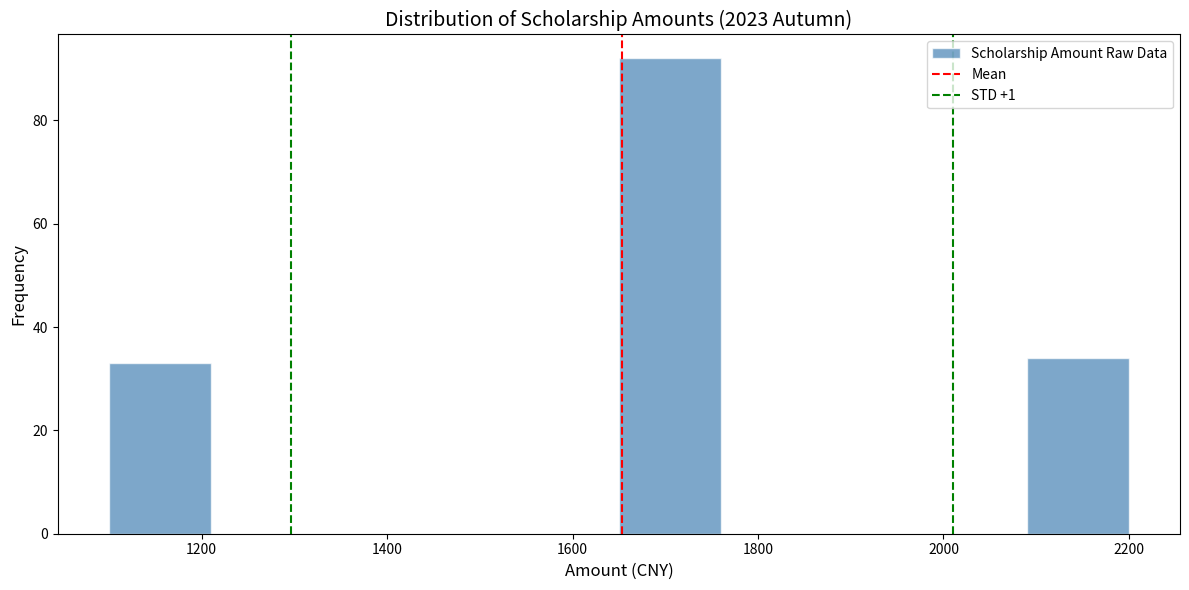

Reading left to right, transcribe this chart: for each bar, give the range it covers on the x-axis and its height. Neither the bar edges nor the heights are printed on the chart, so give them approximately, as read against the axes.

1100 to 1210: 34
1210 to 1320: 0
1320 to 1430: 0
1430 to 1540: 0
1540 to 1650: 0
1650 to 1760: 92
1760 to 1870: 0
1870 to 1980: 0
1980 to 2090: 0
2090 to 2200: 34